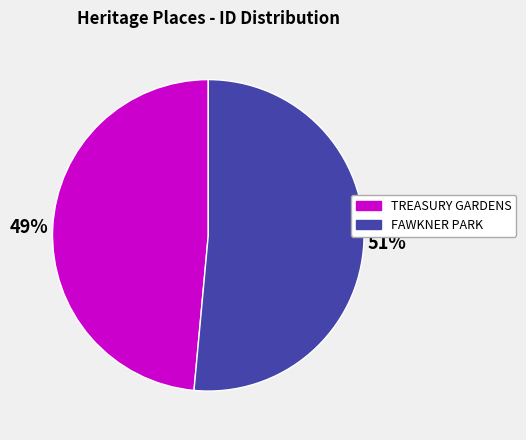

What percentage is the FAWKNER PARK slice, to the nearest percent?

51%